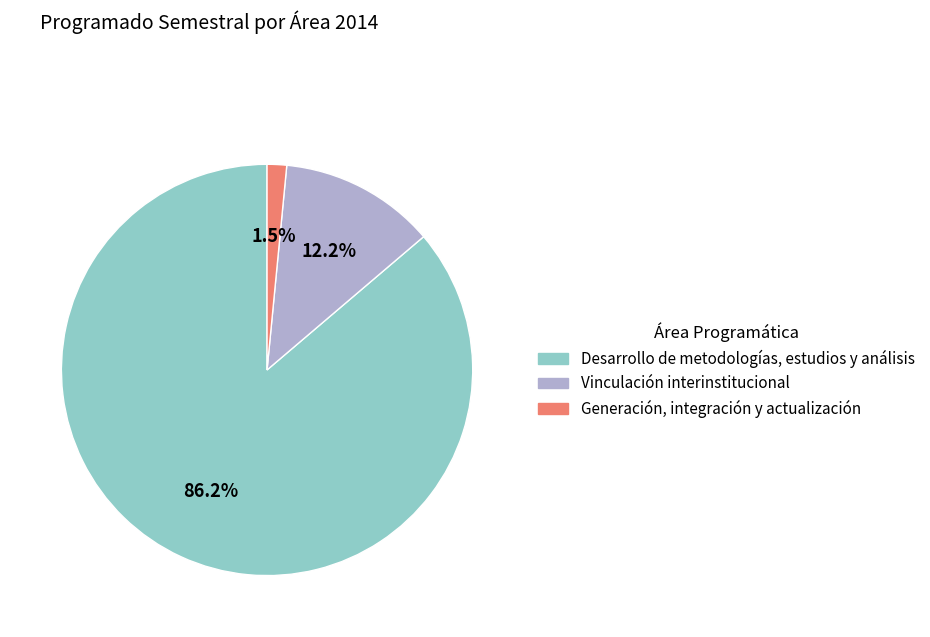

Between Vinculación interinstitucional and Generación, integración y actualización, which is larger?

Vinculación interinstitucional